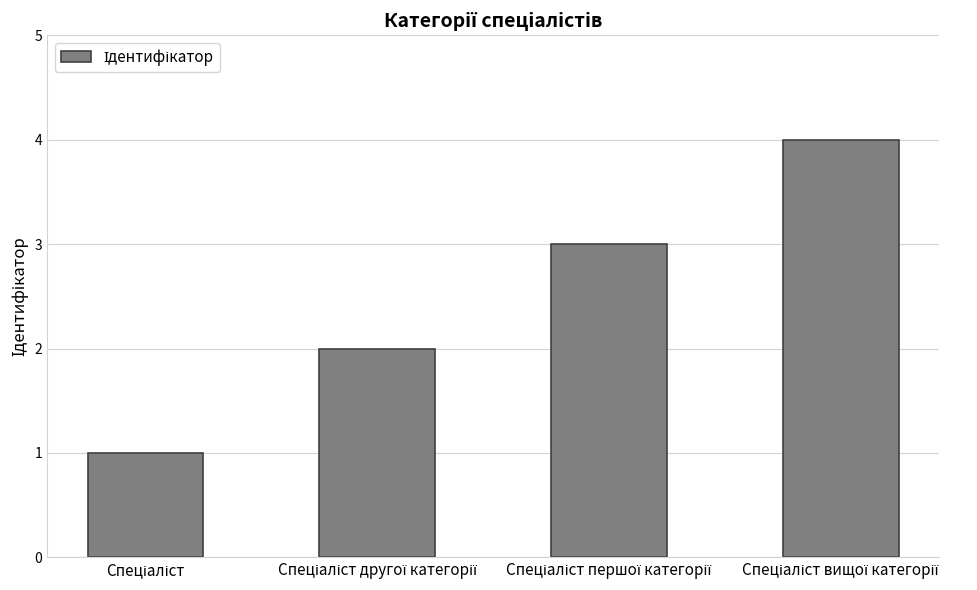

What is the maximum value shown in the chart?

4